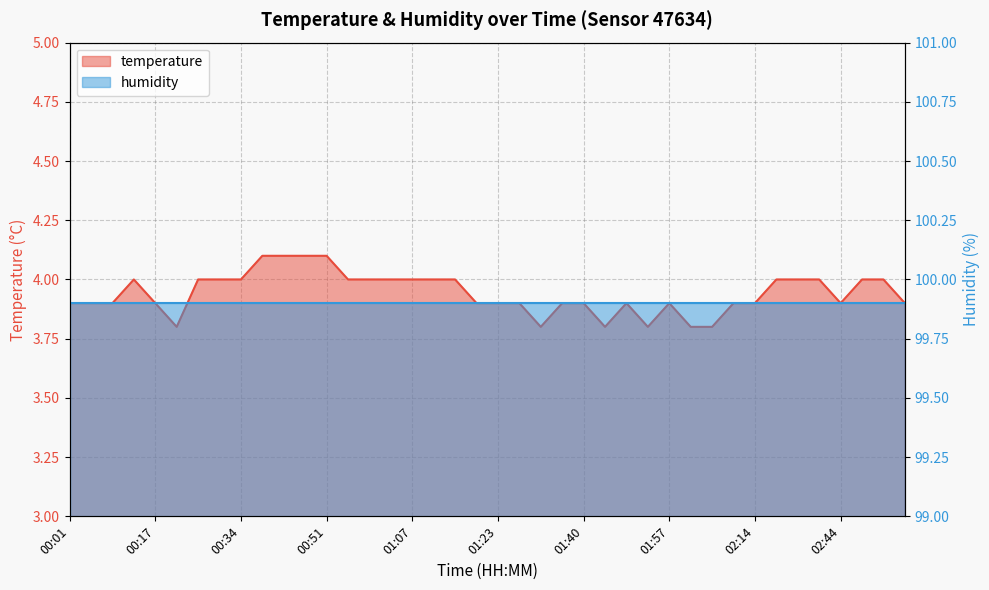

How many interior local peaks (higher than both neighbors) does the data have?

3